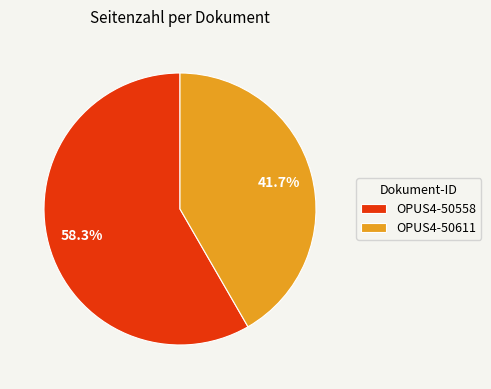

To the nearest percent, what percentage of the pie is OPUS4-50558?

58%